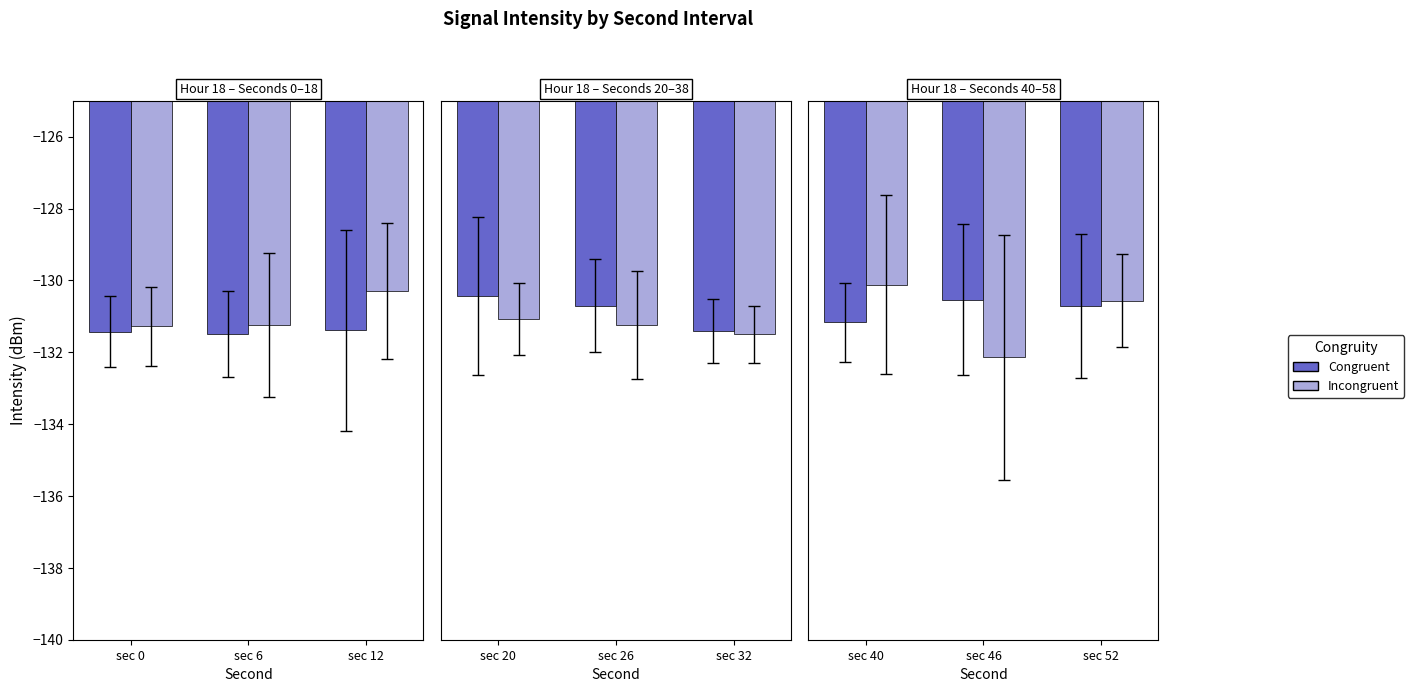

What is the sum of the Incongruent values at sec 40 and sec 46?

-262.3